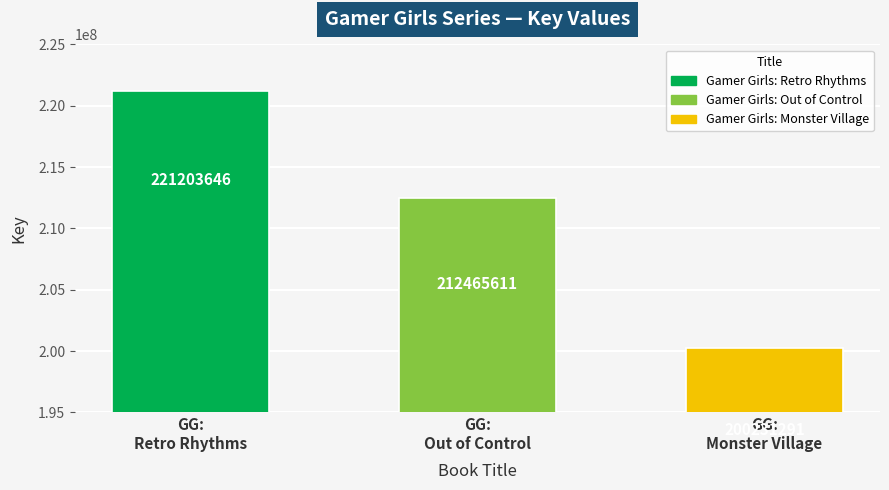

At which category does the chart reach its peak across all series?

GG:
Retro Rhythms